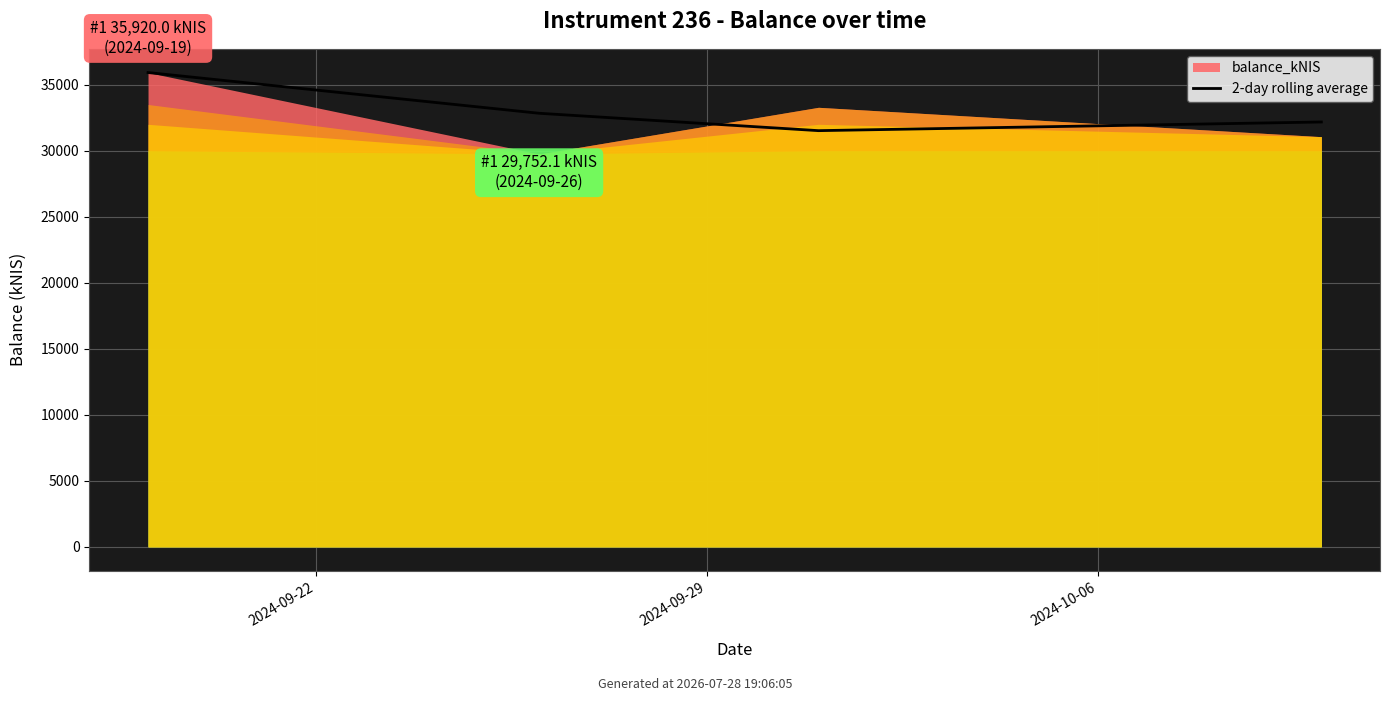

What position from the left is 2024-10-06?

3